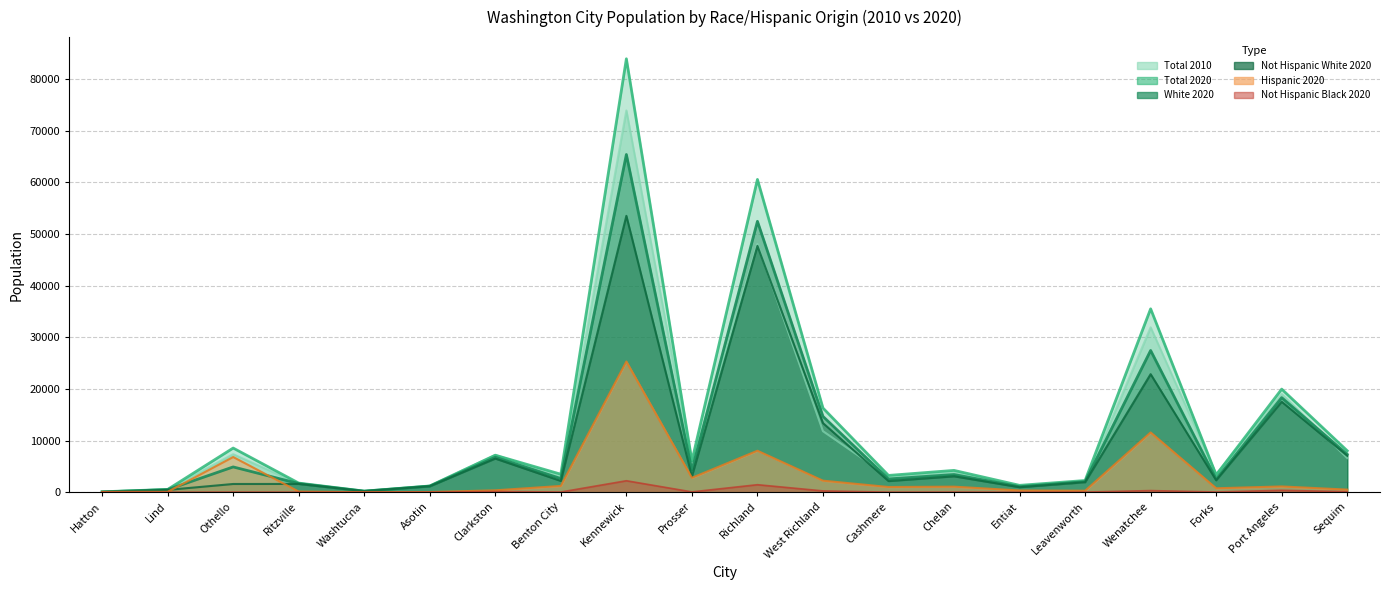

The White 2020 series shows 12 at Hatton. True or false?

False